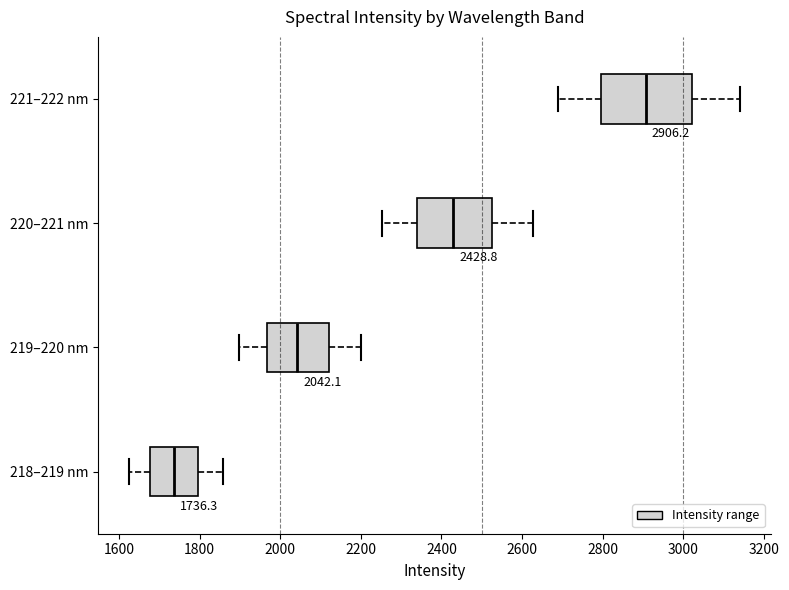

Which box has the furthest to the left median line?

218–219 nm